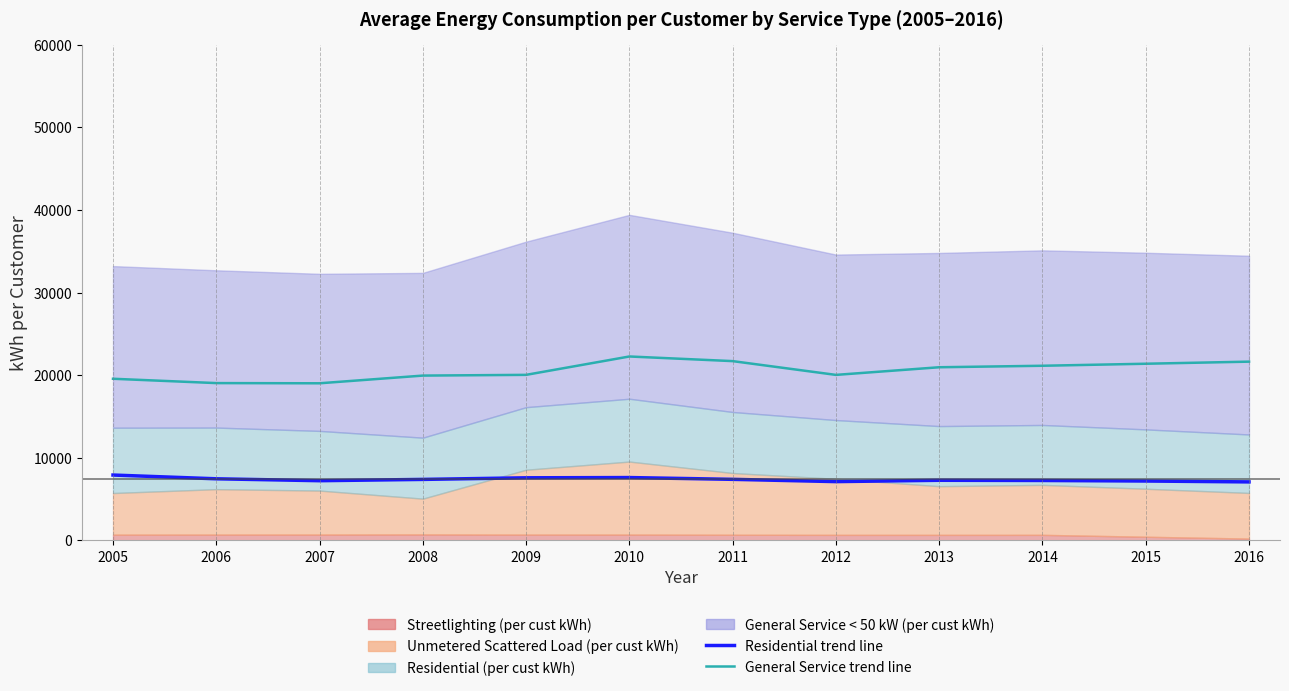

What is the sum of the Residential (per cust kWh) values at 2014 and 2011?

14641.0